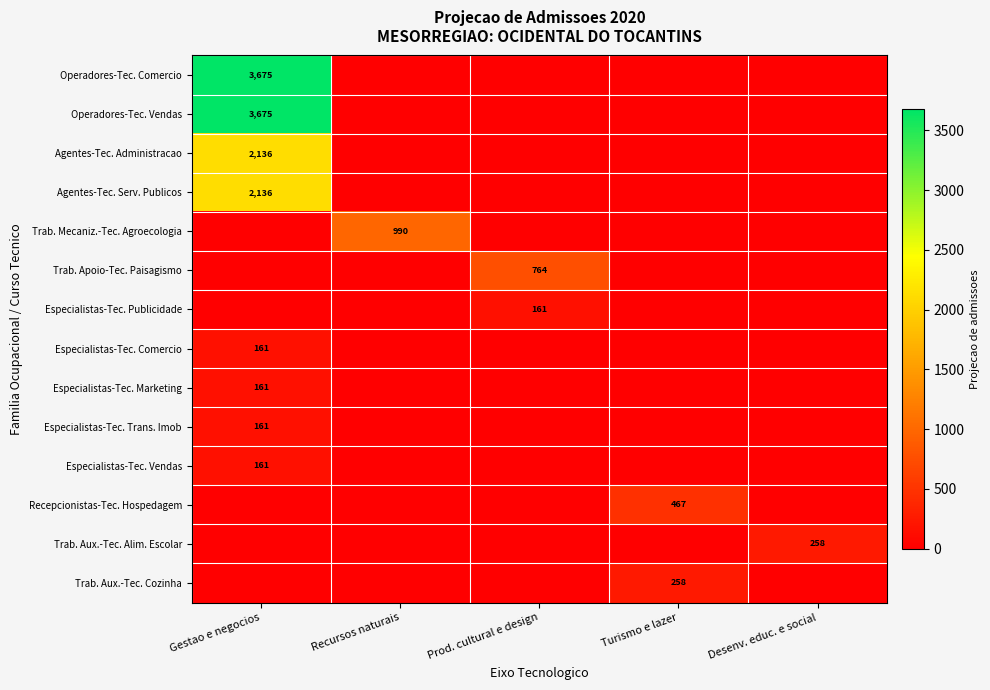

Is the value of Agentes-Tec. Serv. Publicos at Gestao e negocios greater than the value of Operadores-Tec. Comercio at Gestao e negocios?

No